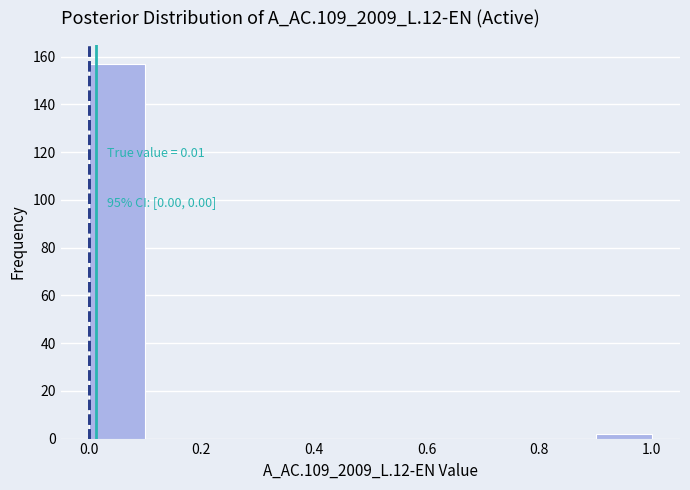

Over which range of the x-axis is the bar tallest?

0.0 to 0.1